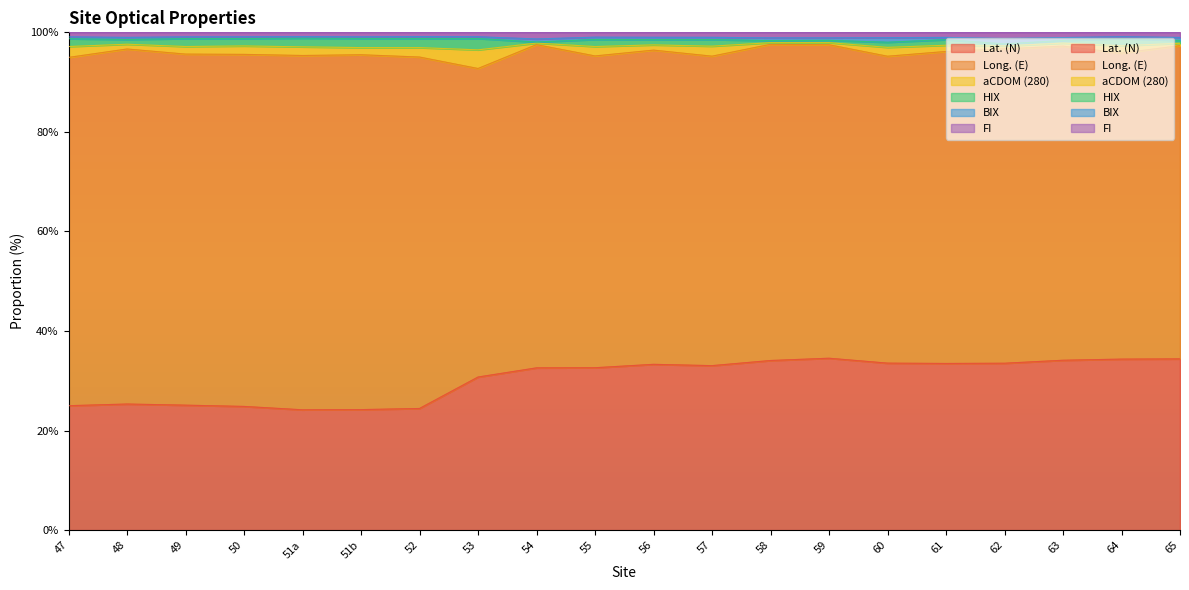

How many categories are shown in the chart?

20